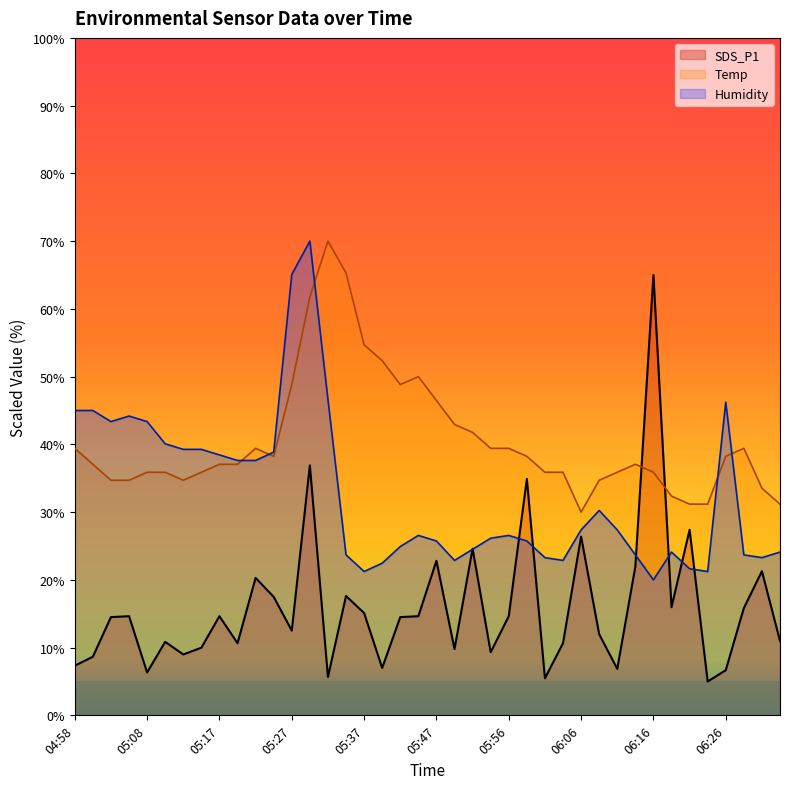

Which has a higher value, 05:10 or 05:00?

05:10